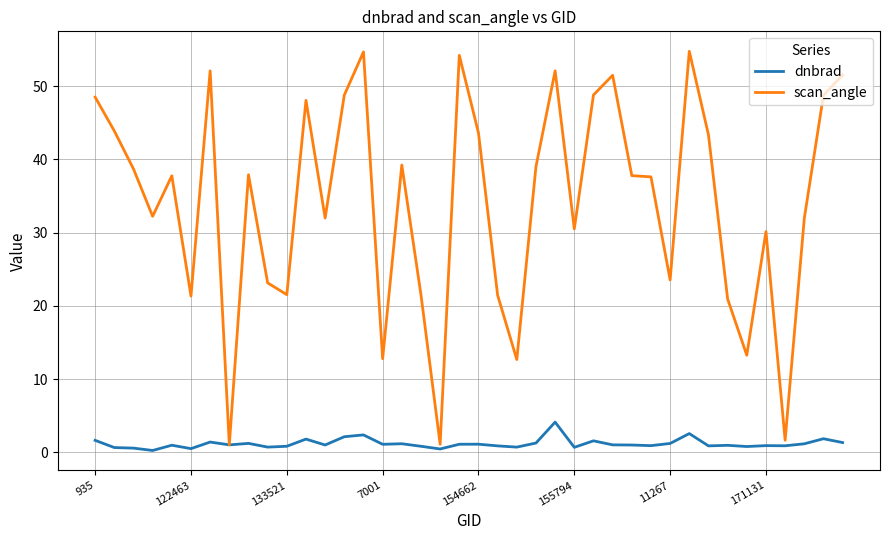

List the series in order of their peak value, lowest first.

dnbrad, scan_angle